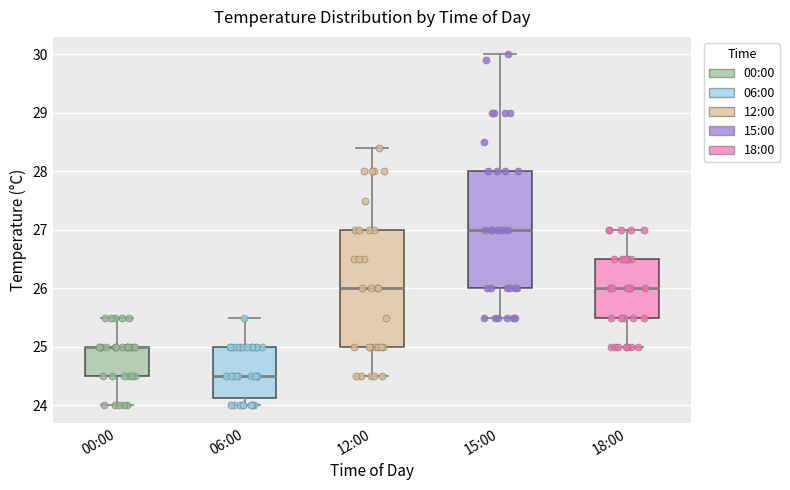

Reading left to right, read every box against the y-axis: the position of its median line, the range the box covers, and the ends of its whiskers. The values are not printed on the chart, so give them approximately, as read against the axis.

00:00: median 25.0 (drawn on the box's upper edge), box 24.5 to 25.0, whiskers 24.0 to 25.5
06:00: median 24.5, box 24.1 to 25.0, whiskers 24.0 to 25.5
12:00: median 26.0, box 25.0 to 27.0, whiskers 24.5 to 28.4
15:00: median 27.0, box 26.0 to 28.0, whiskers 25.5 to 30.0
18:00: median 26.0, box 25.5 to 26.5, whiskers 25.0 to 27.0